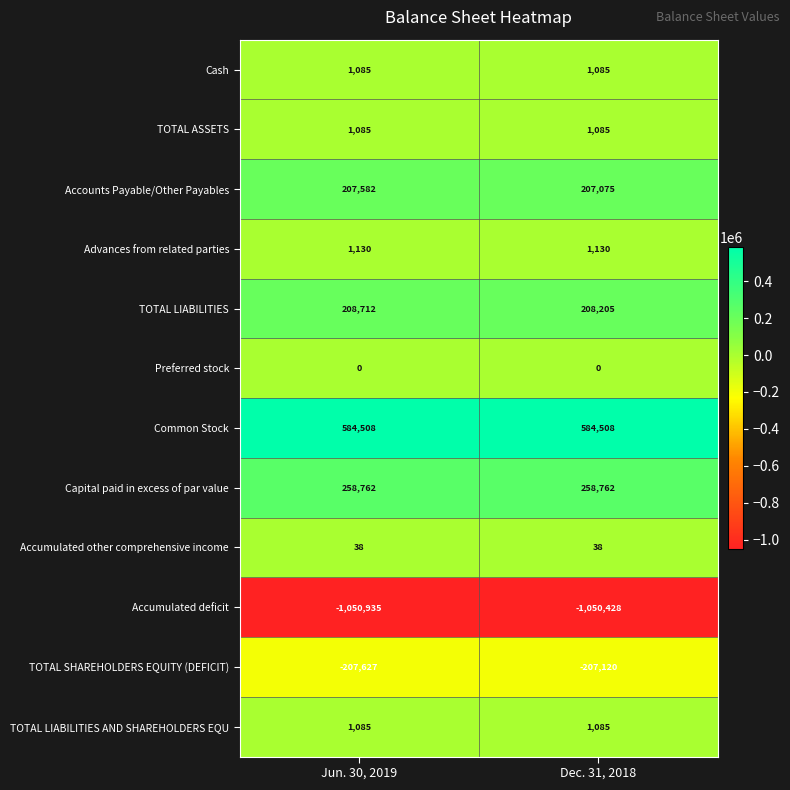

The Advances from related parties series shows 1130 at Dec. 31, 2018. True or false?

True